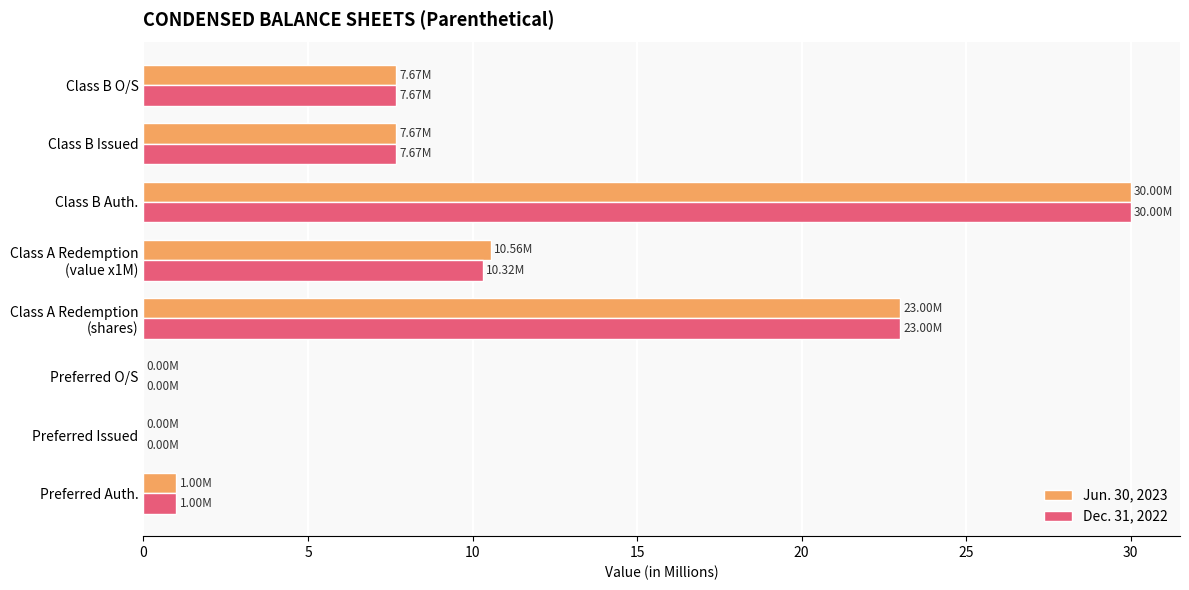

At which category is the sum across all series the highest?

Class B Auth.